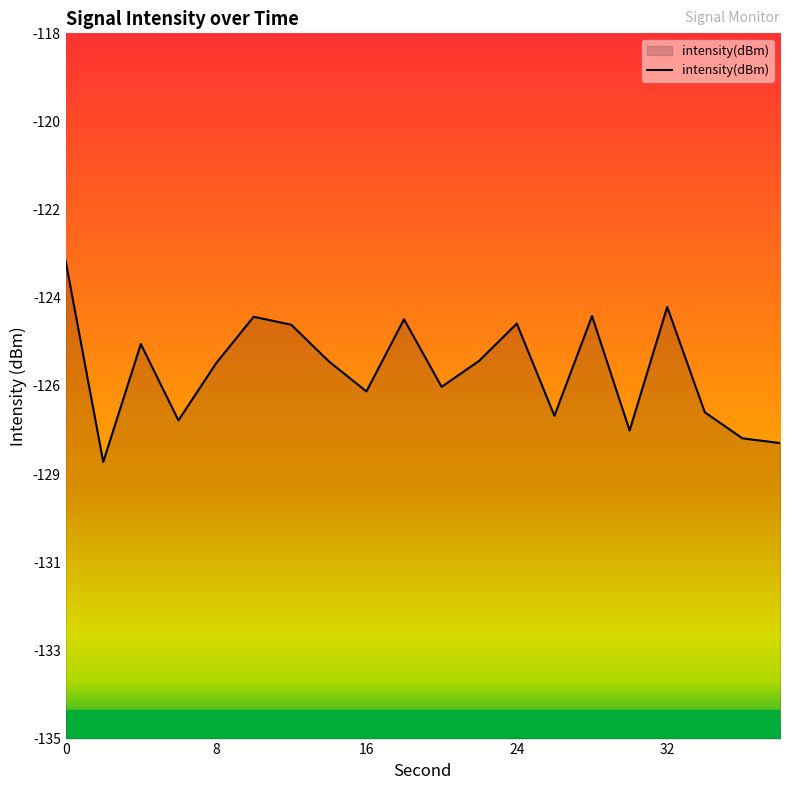

How many points are higher than both their immediate neighbors (excluding endpoints)?

6